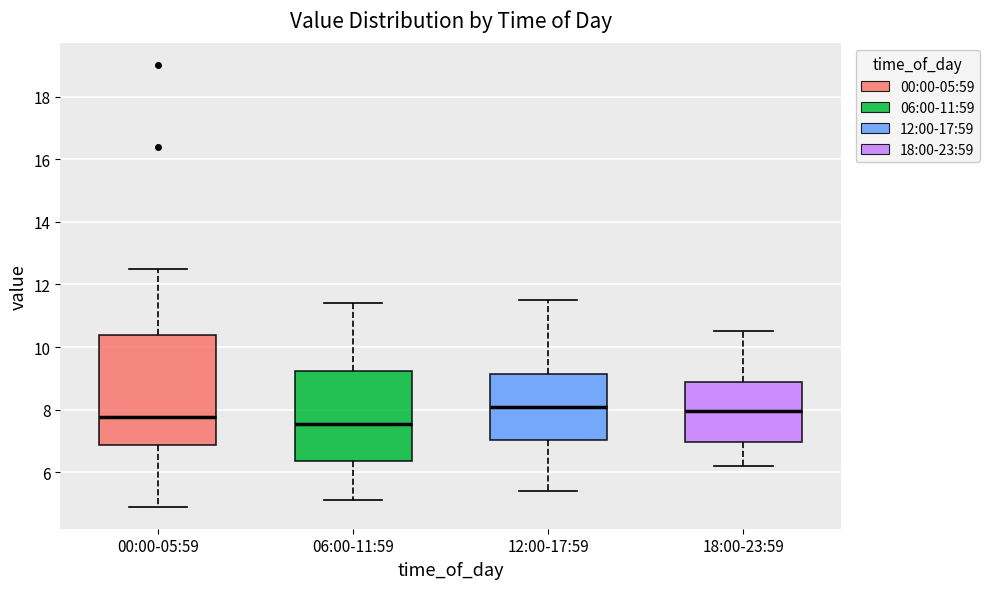

Comparing the boxes themselves (not the whiskers), which one is the tallest?

00:00-05:59